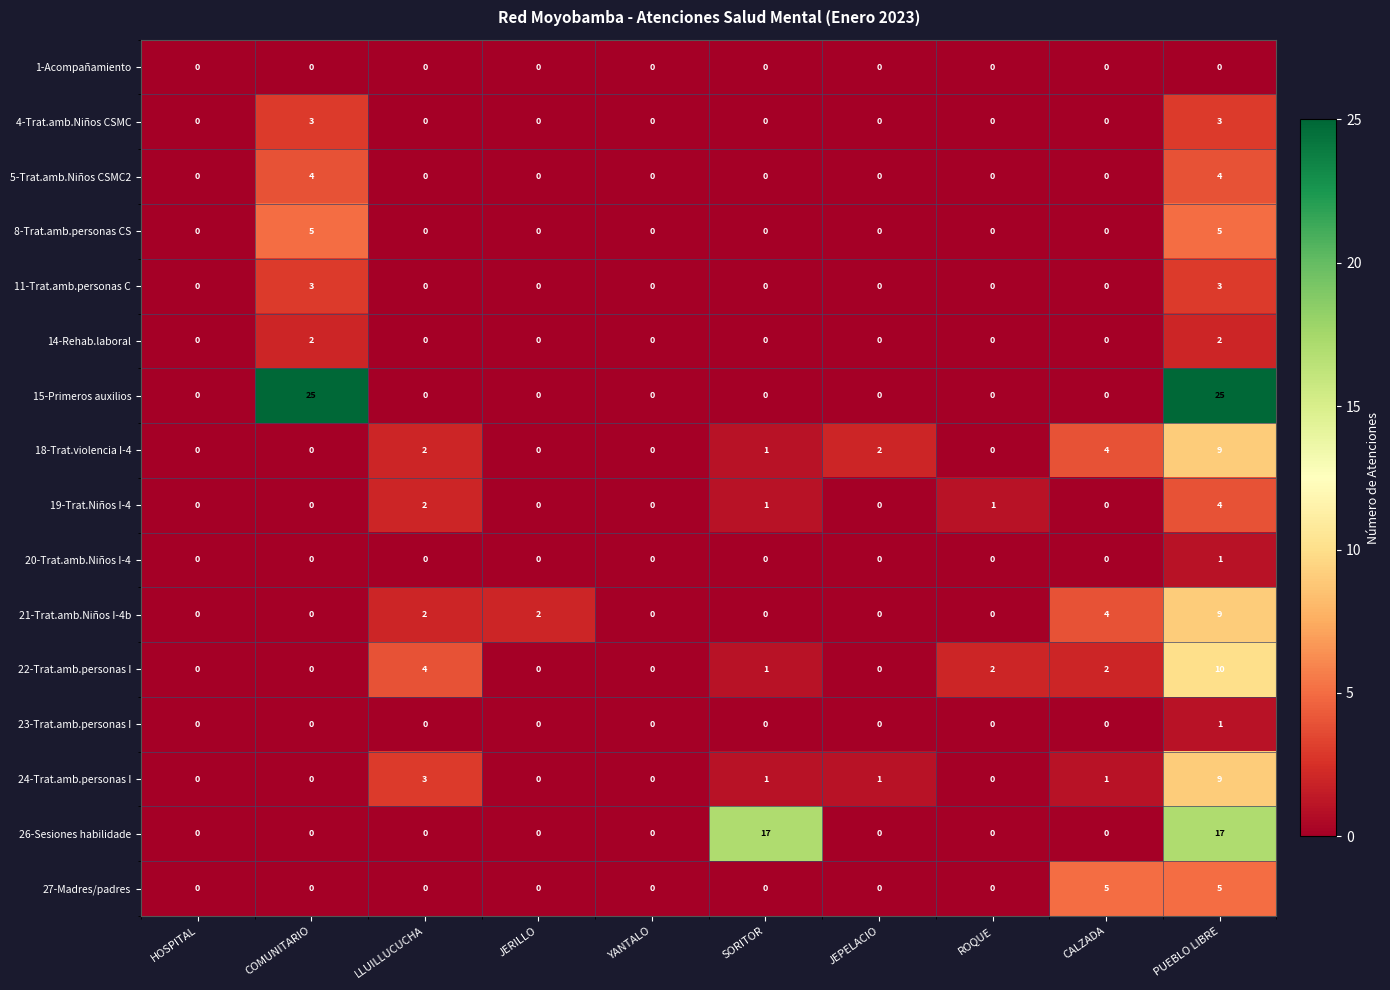

Which series has the largest range (max minus min)?

15-Primeros auxilios